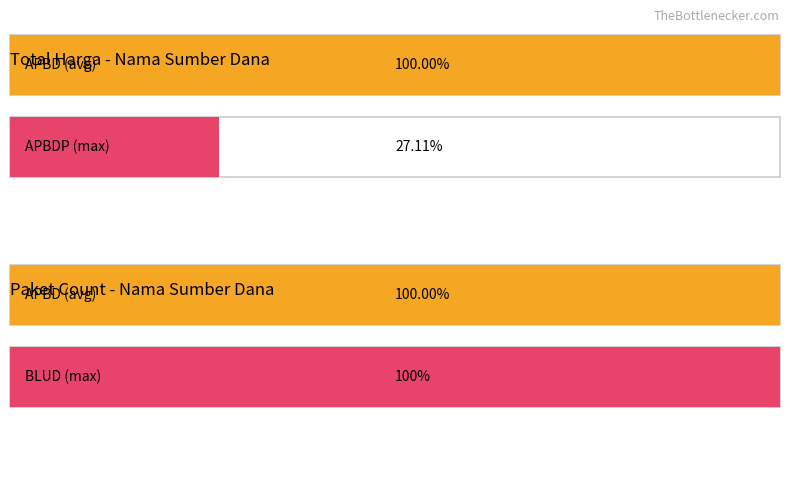

At which label is Total Harga closest to 191450000?

APBD